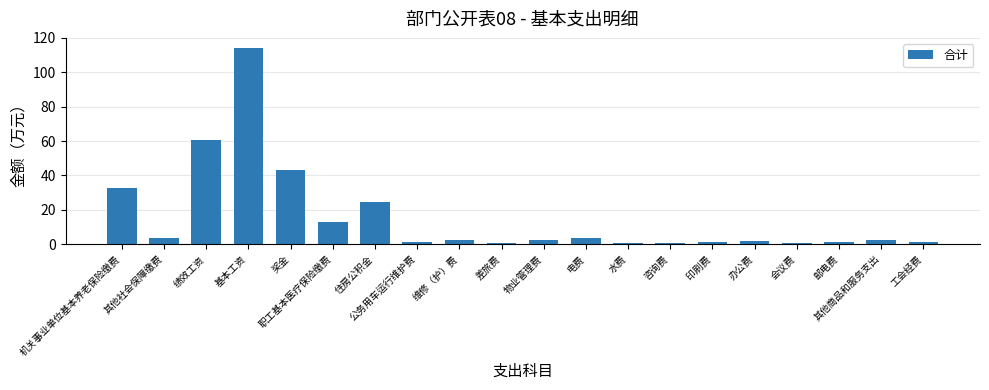

The value at 电费 is 3.6. True or false?

True